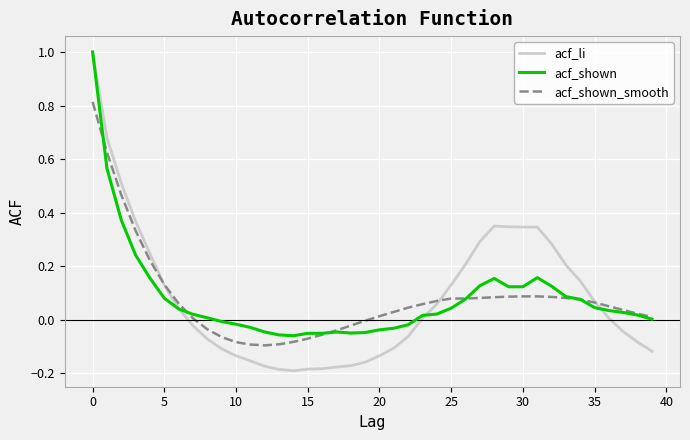

How many lines are shown in the chart?

3